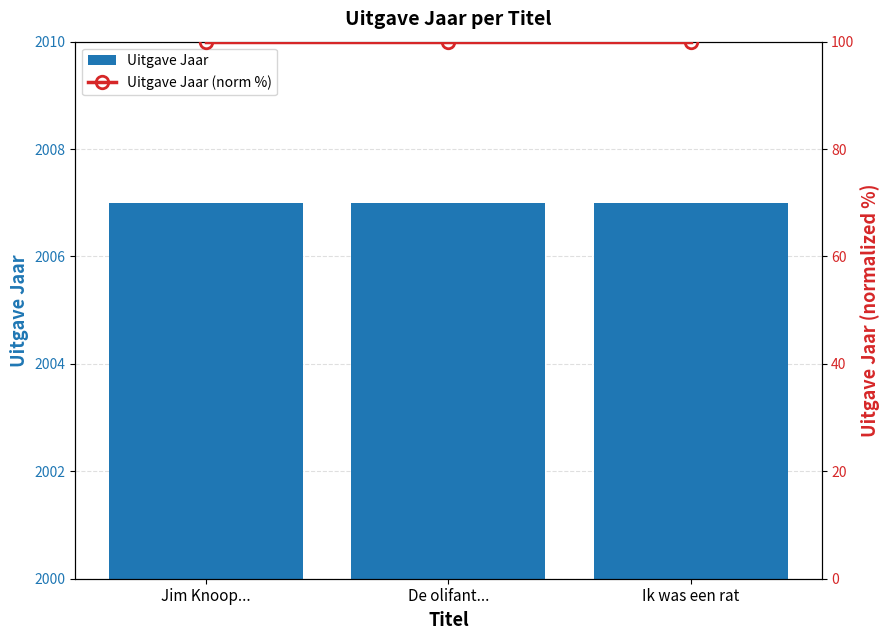

Rank the categories by Uitgave Jaar value from highest to lowest.

Jim Knoop..., De olifant..., Ik was een rat